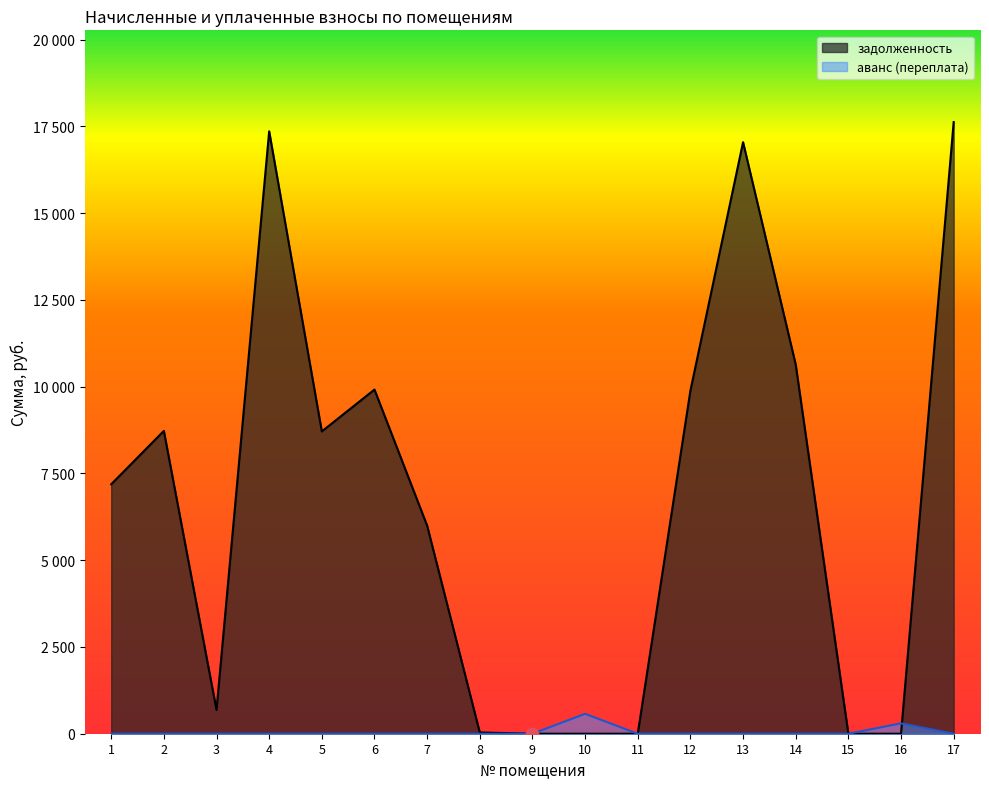

At which category is the sum across all series the highest?

17